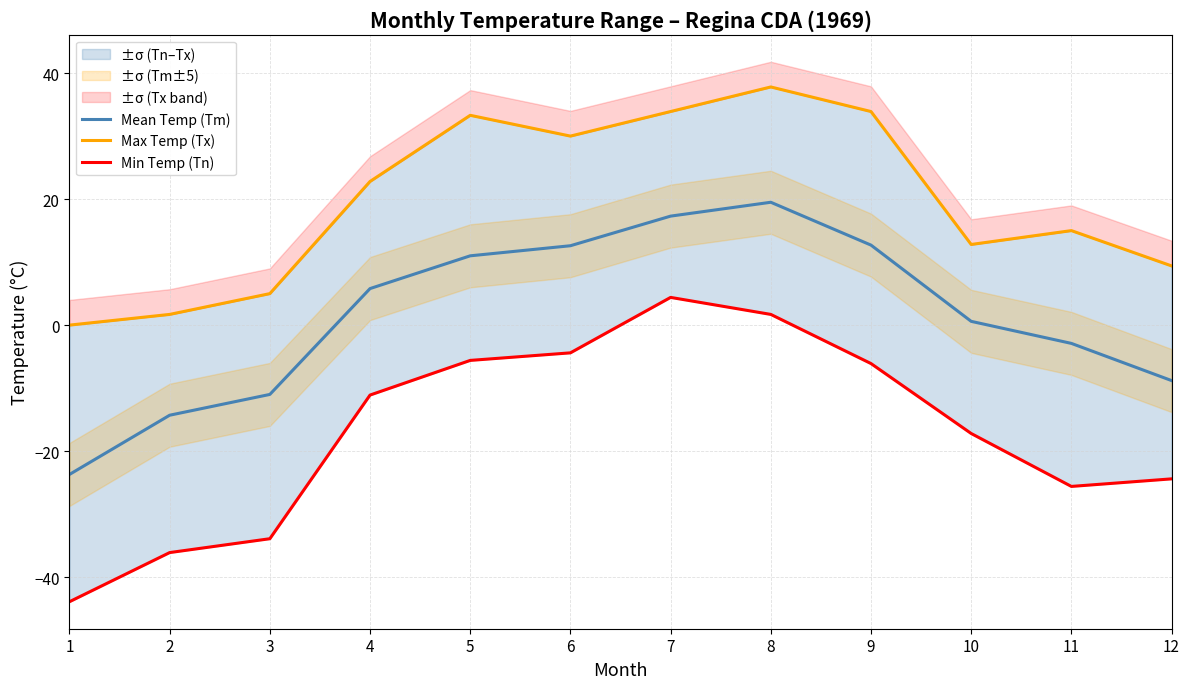

Between 3 and 8, which series saw the biggest shift?

Min Temp (Tn)